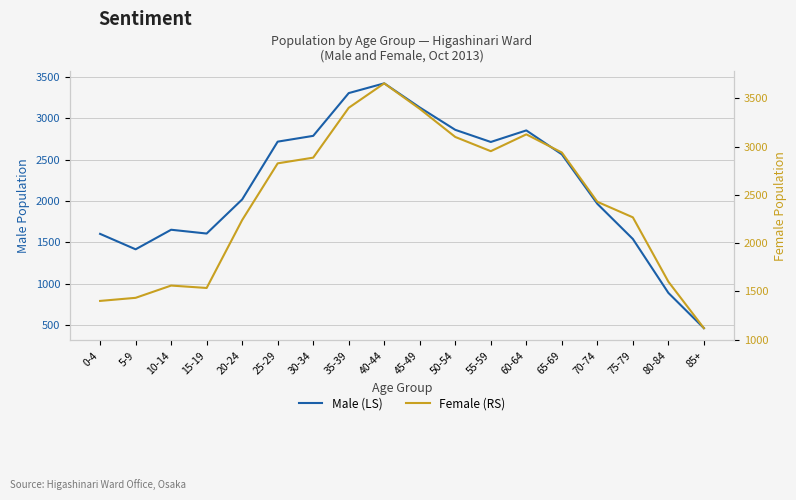

What are all the series names shown in the legend?

Male (LS), Female (RS)